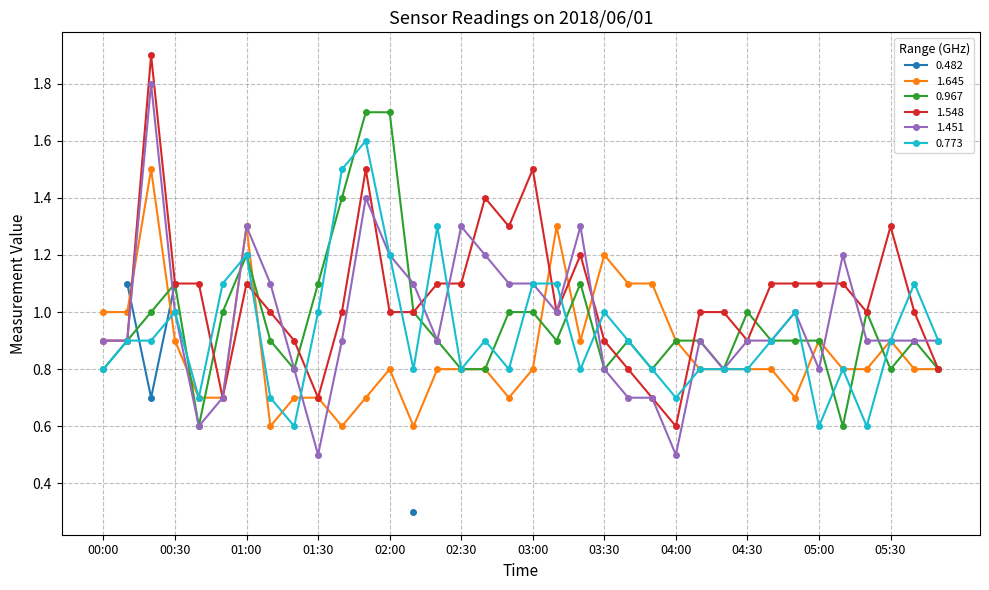

True or false: 1.645 and 0.773 cross at least once.

True